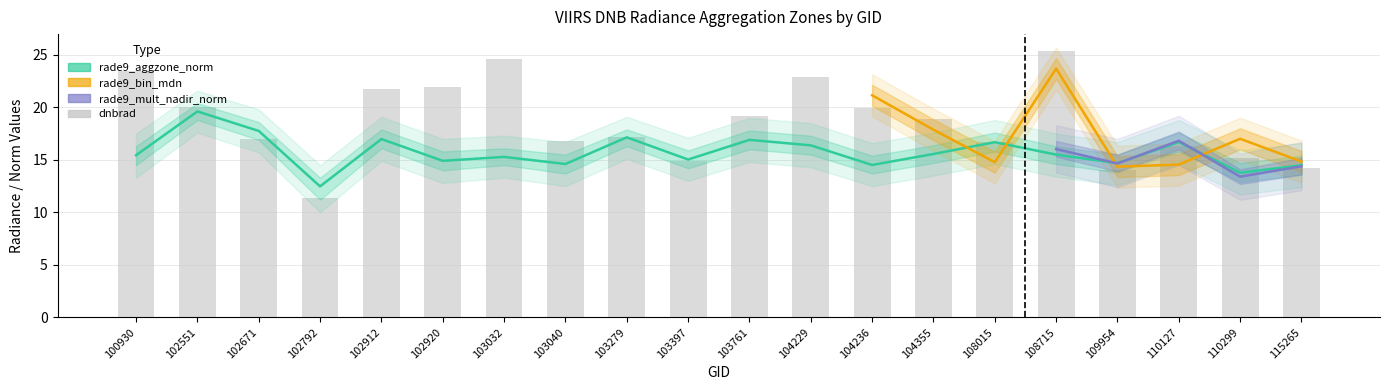

What is the highest value of the dnbrad series?

25.3